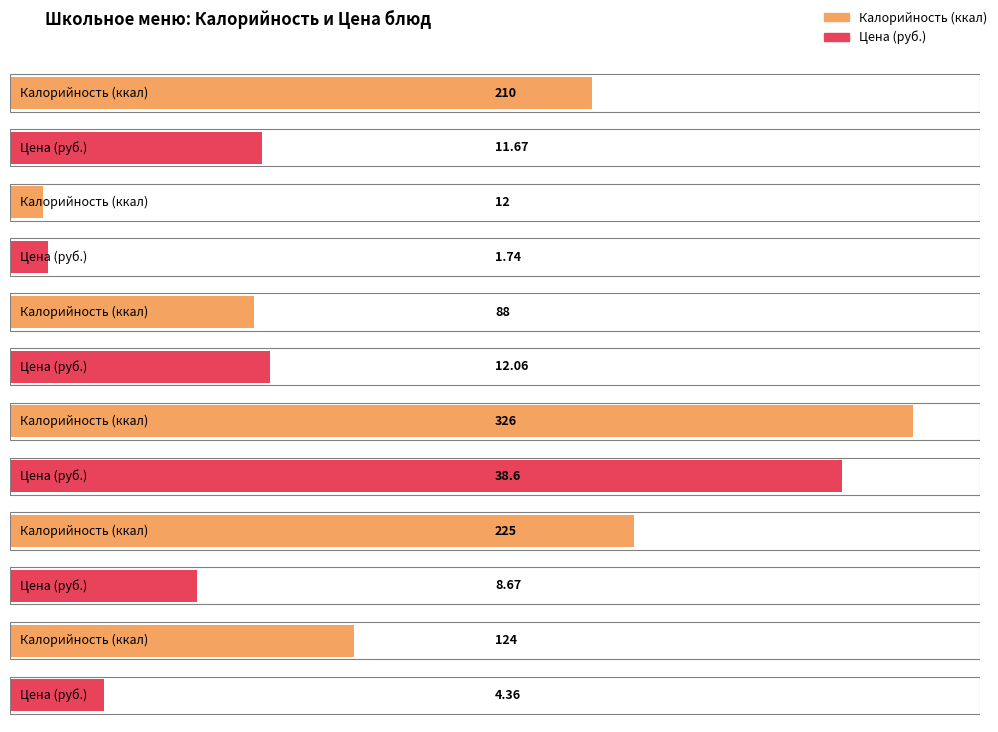

Rank the series at Птица отварная from highest to lowest value.

Калорийность, Цена